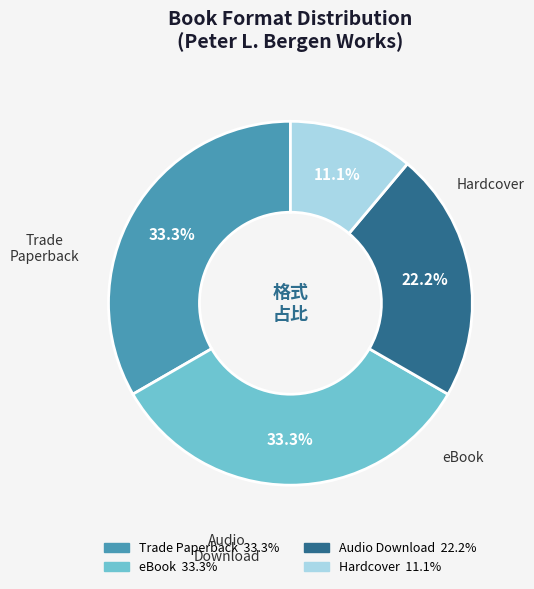

To the nearest percent, what percentage of the pie is Hardcover?

11%